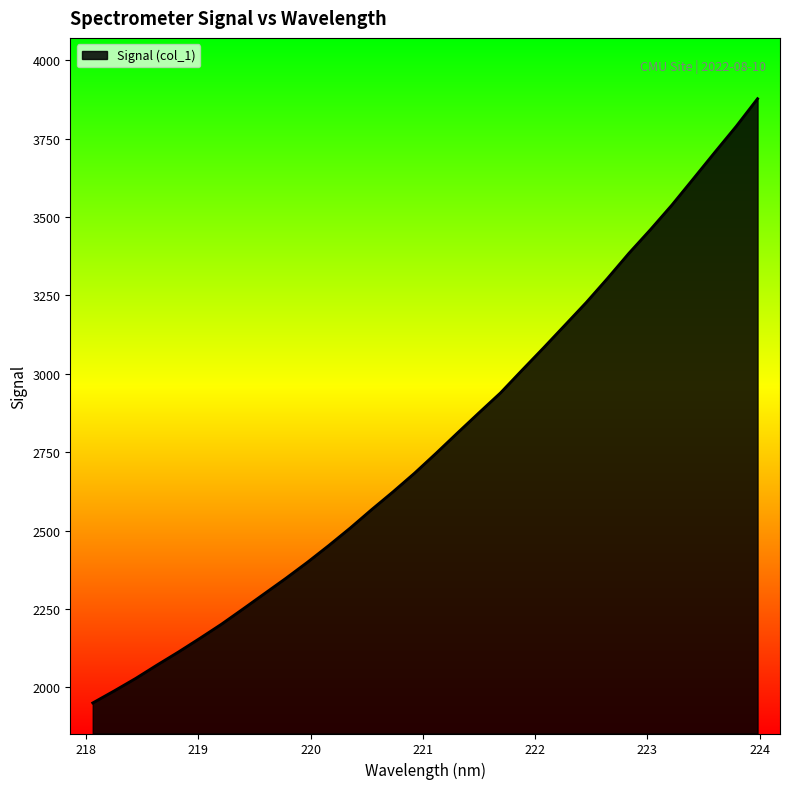

What is the smallest value displayed?

1950.3